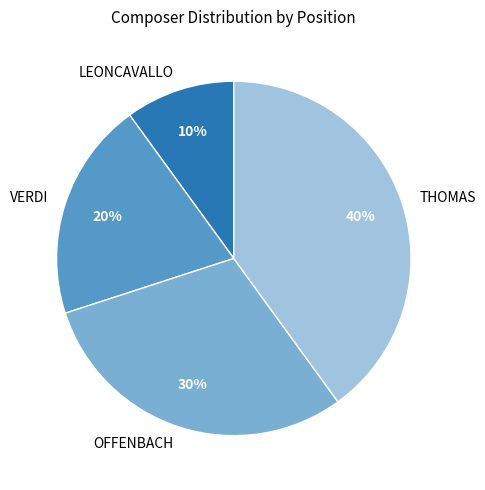

Rank the categories by value from lowest to highest.

LEONCAVALLO, VERDI, OFFENBACH, THOMAS